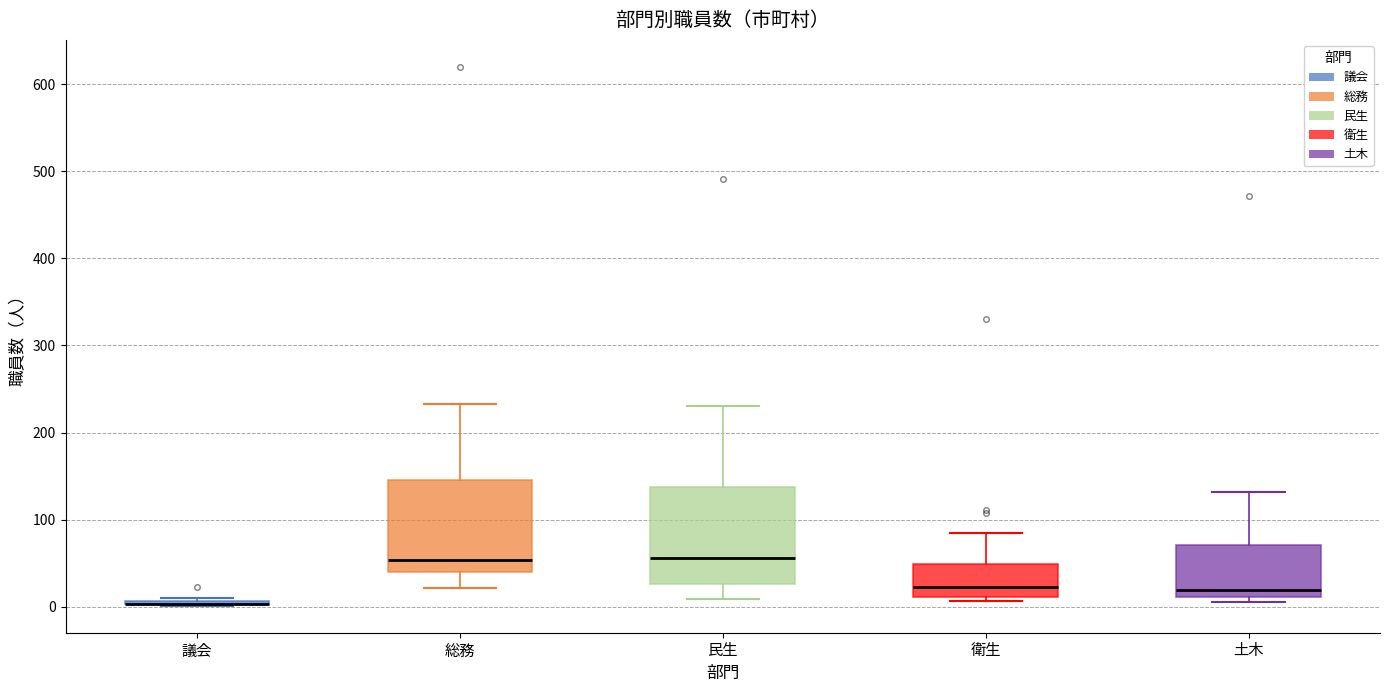

Reading left to right, read every box against the y-axis: the position of its median line, the range the box covers, and the ends of its whiskers. The values are not printed on the chart, so give them approximately, as read against the axis.

議会: box collapsed to a line at 0, whiskers 0 to 10
総務: median 50, box 40 to 150, whiskers 20 to 230
民生: median 60, box 30 to 140, whiskers 10 to 230
衛生: median 20, box 10 to 50, whiskers 10 (just below the box's lower edge) to 90
土木: median 20, box 10 to 70, whiskers 10 (just below the box's lower edge) to 130